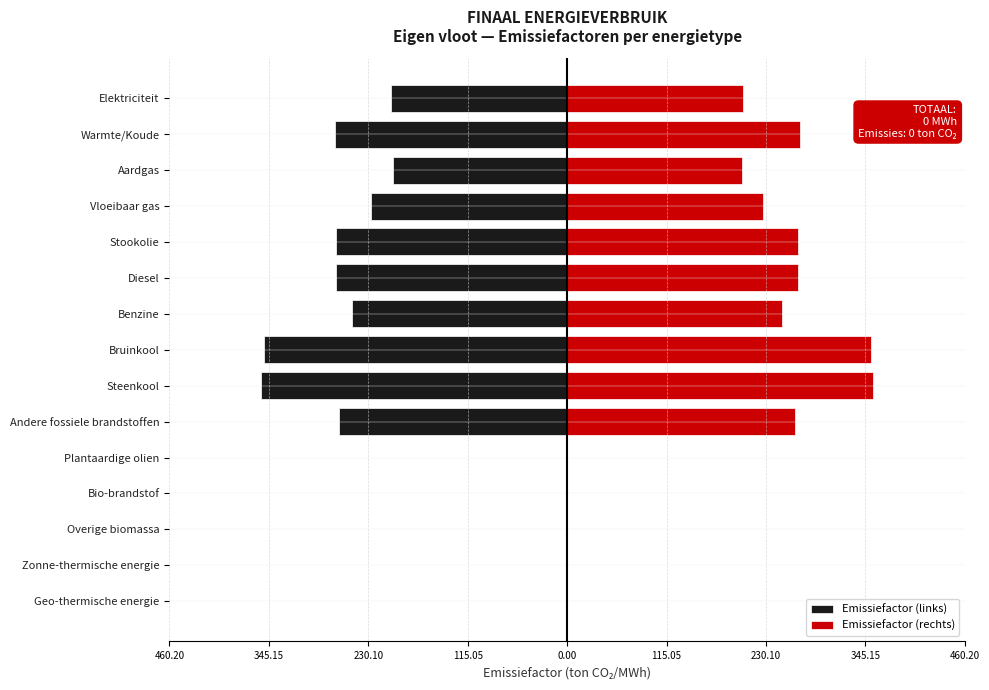

How many series are shown in this chart?

2